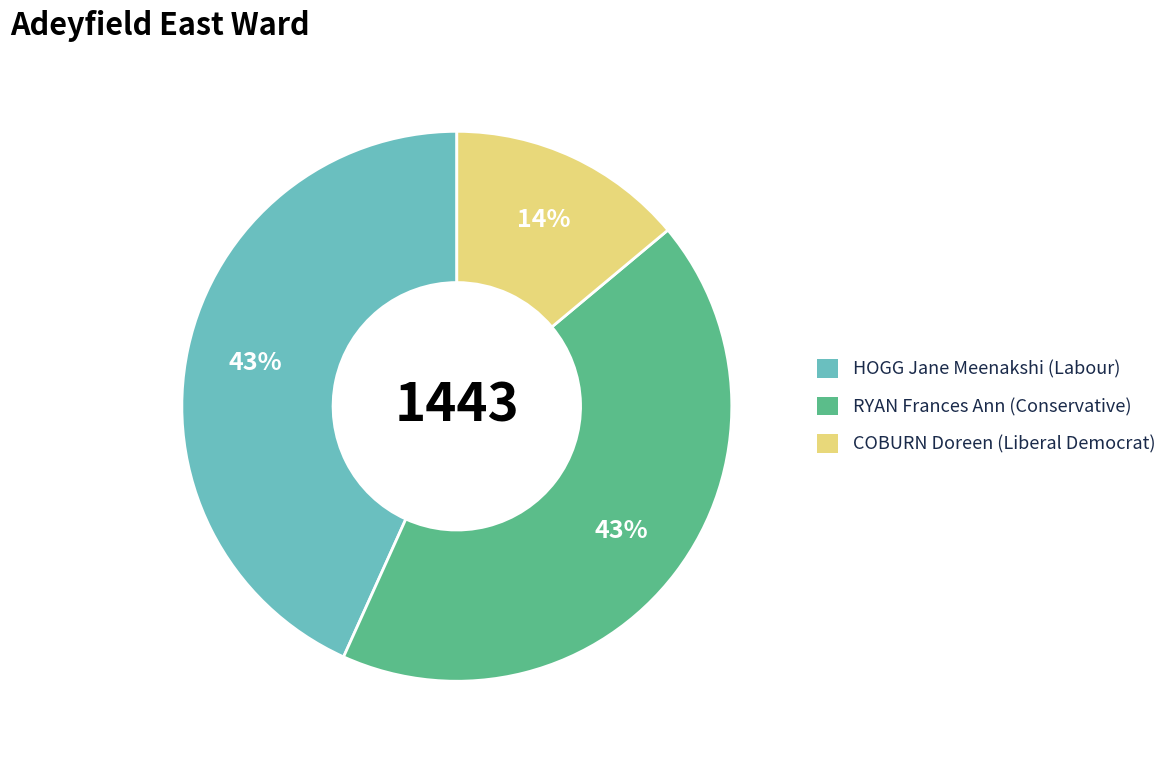

Does HOGG Jane Meenakshi account for over 50% of the chart?

No